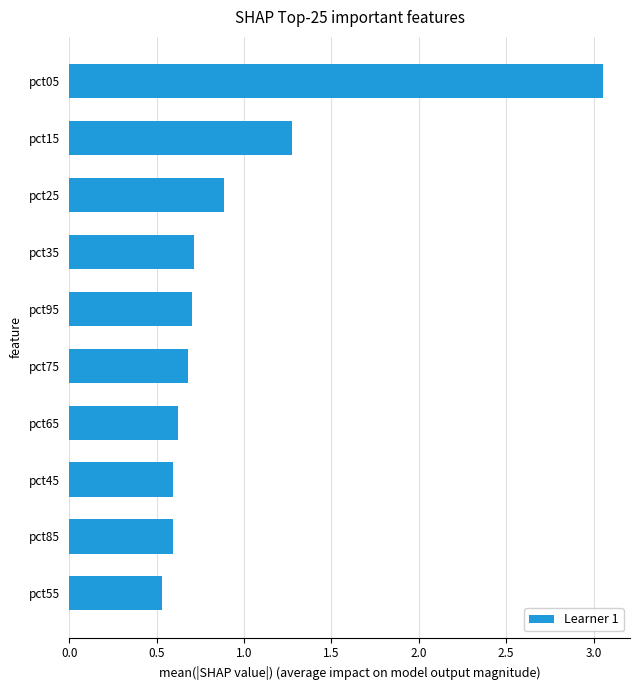

Is it true that the value at pct55 is 0.2?

False